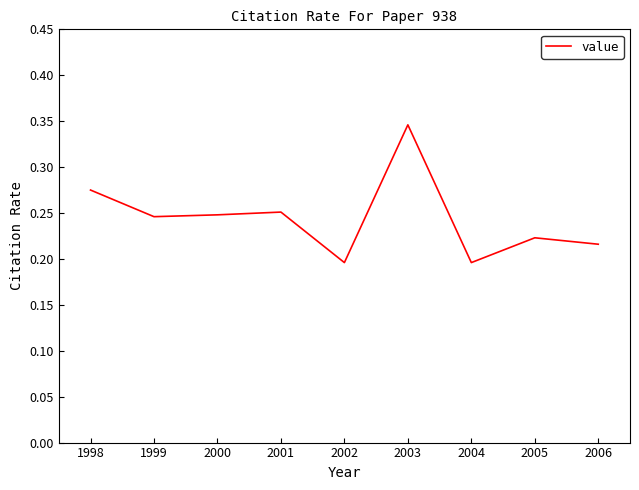

Which category has the highest value across all series?

2003